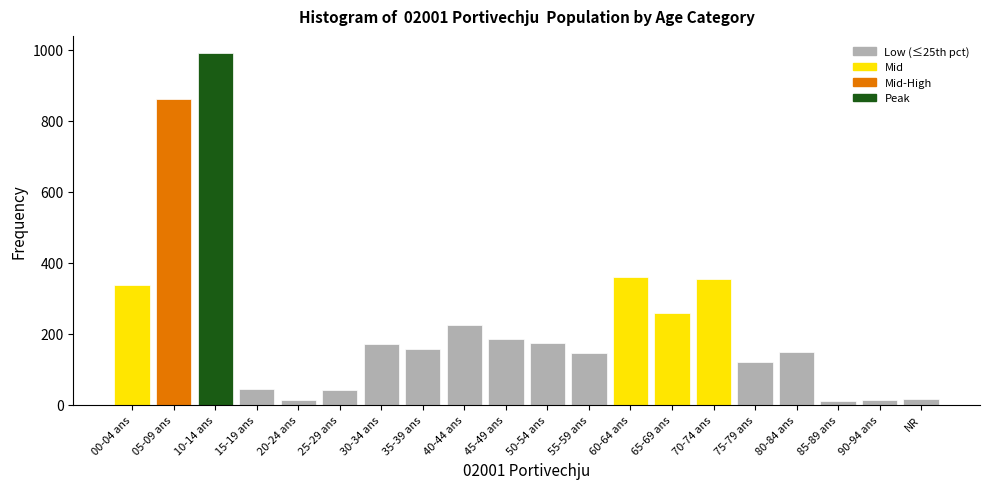

Between 75-79 ans and 10-14 ans, which is larger?

10-14 ans